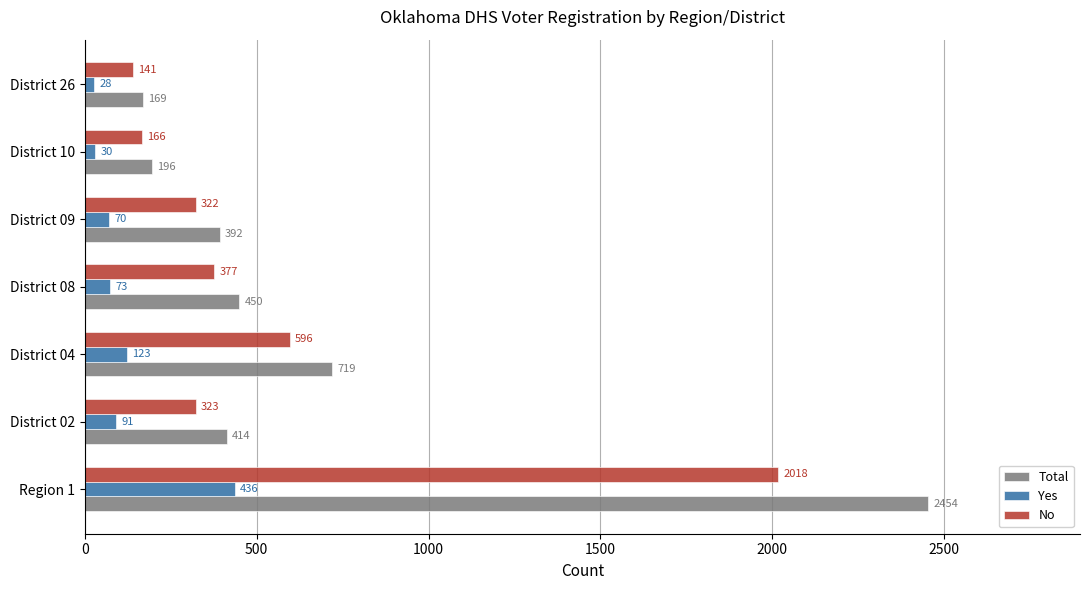

List the labels in order of No value, smallest first.

District 26, District 10, District 09, District 02, District 08, District 04, Region 1